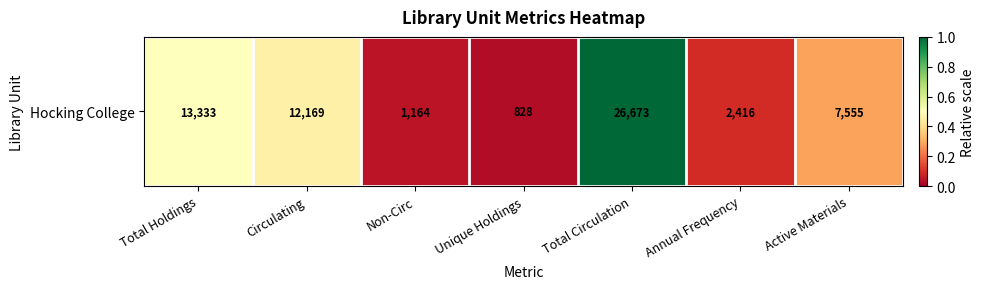

Between Annual Frequency and Unique Holdings, which is larger?

Annual Frequency